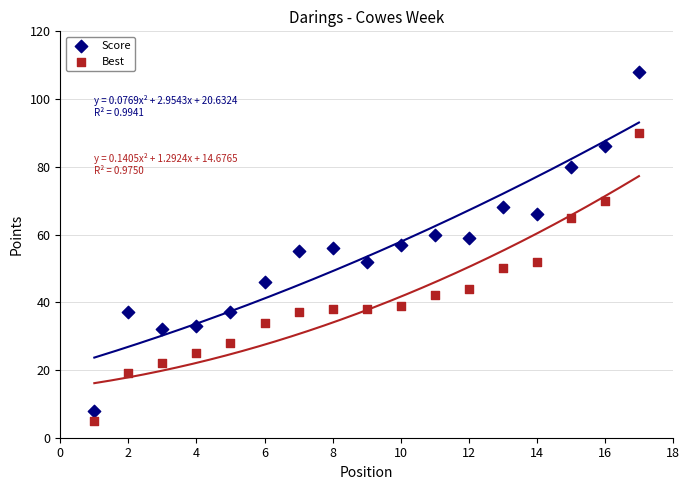

What is the X range (max minus min) for the scatter plot?

16